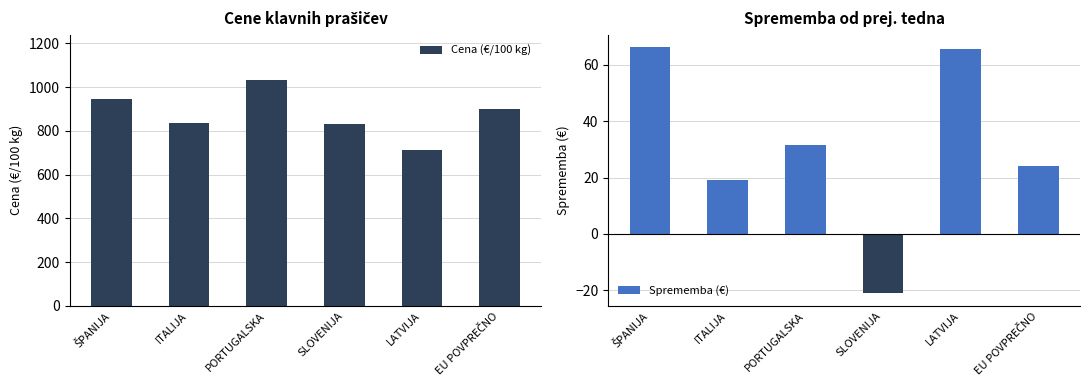

Which series has the largest total across all categories?

Cena (€/100 kg)